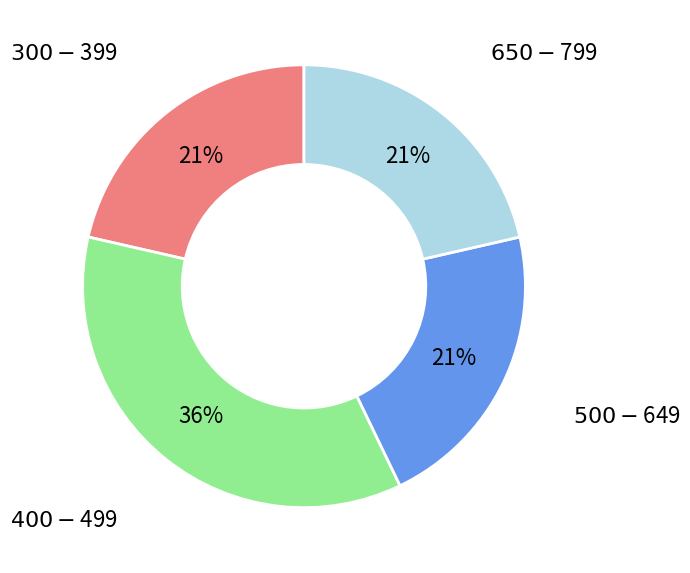

To the nearest percent, what percentage of the pie is $300-$399?

21%